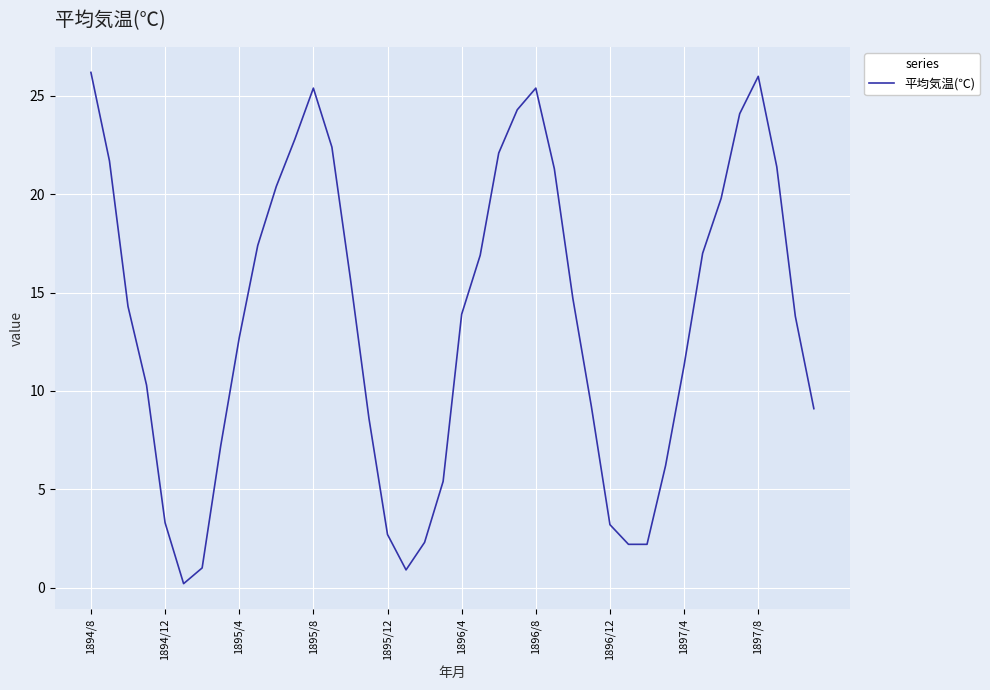

What is the maximum value shown in the chart?

26.2